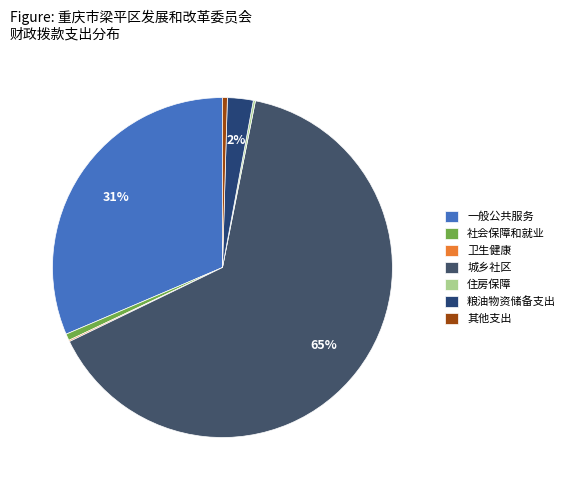

What is the change in value from 住房保障 to 其他支出?

+47.9